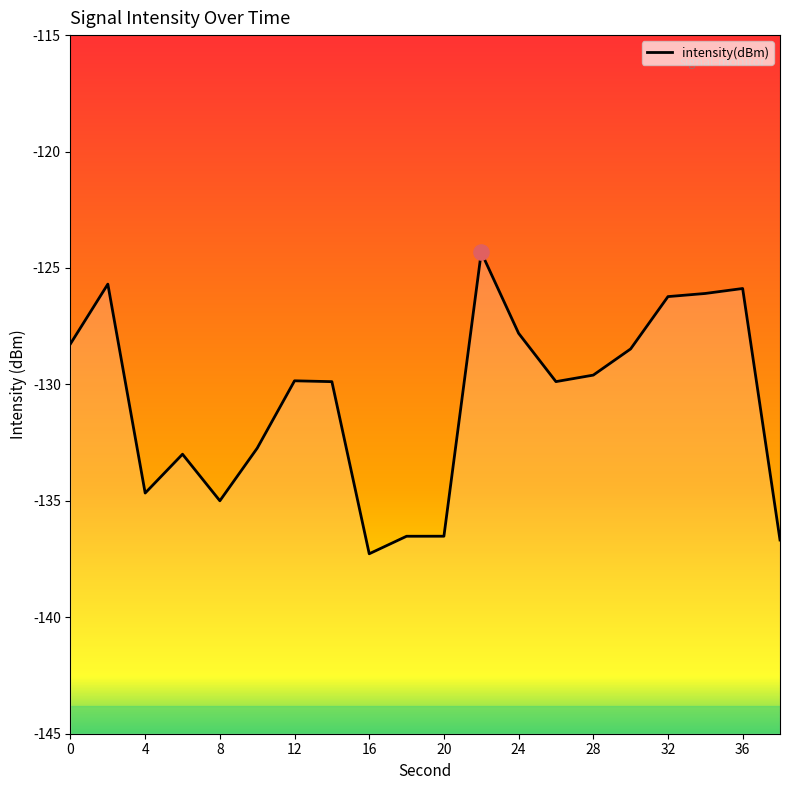

What is the change in value from 16 to 36?

+11.4